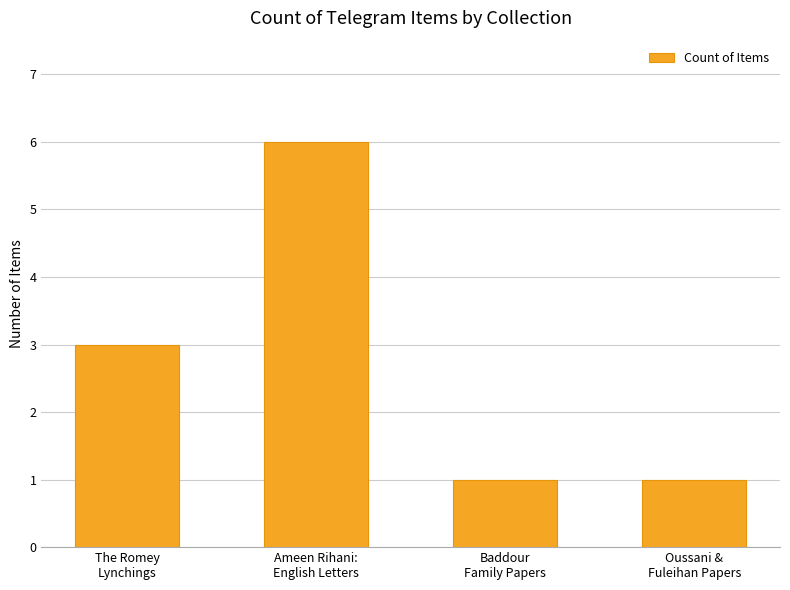

What is the maximum value shown in the chart?

6